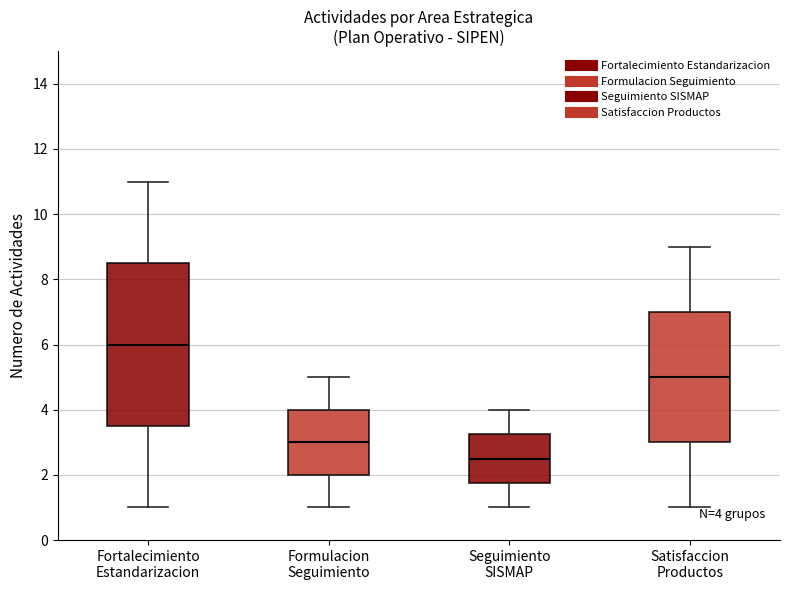

Which box's median line is the highest?

Fortalecimiento Estandarizacion